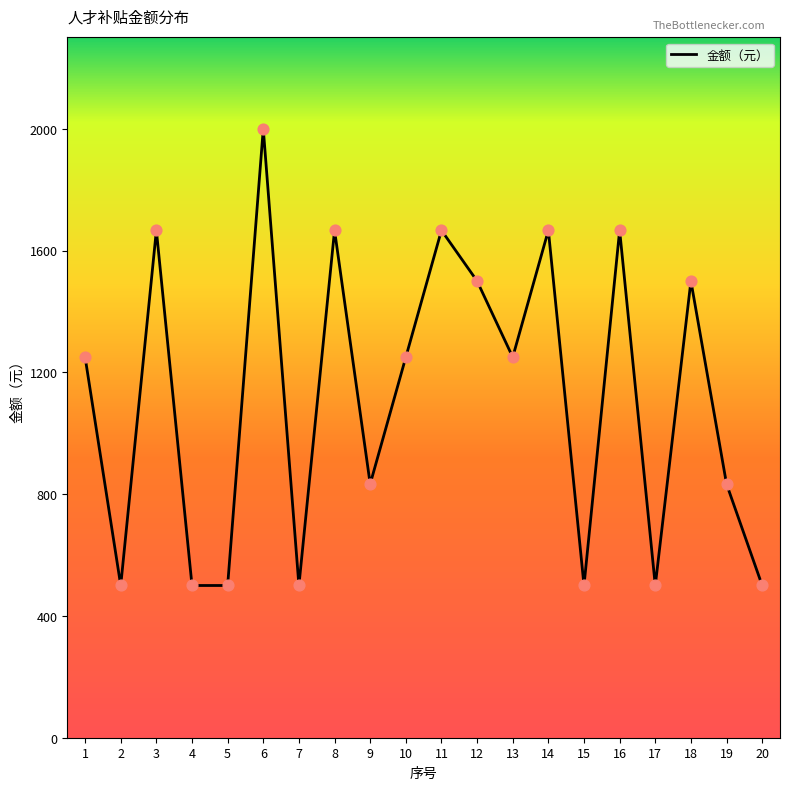

What is the change in value from 6 to 20?

-1500.0